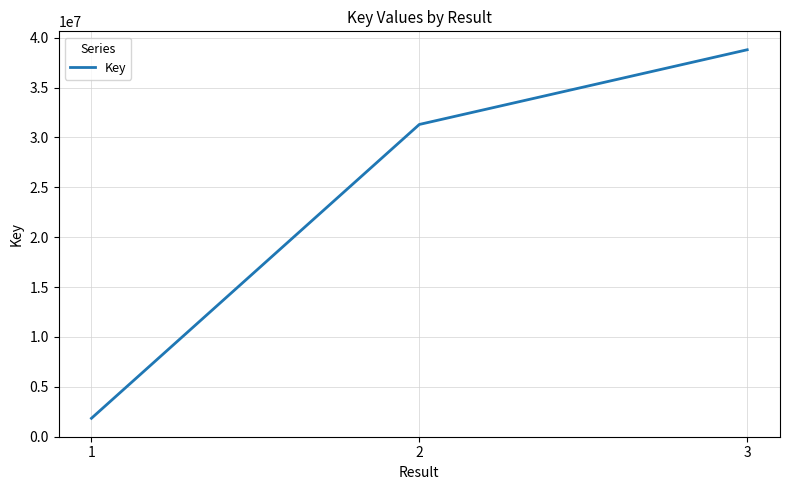

What is the sum of all values?

71929721